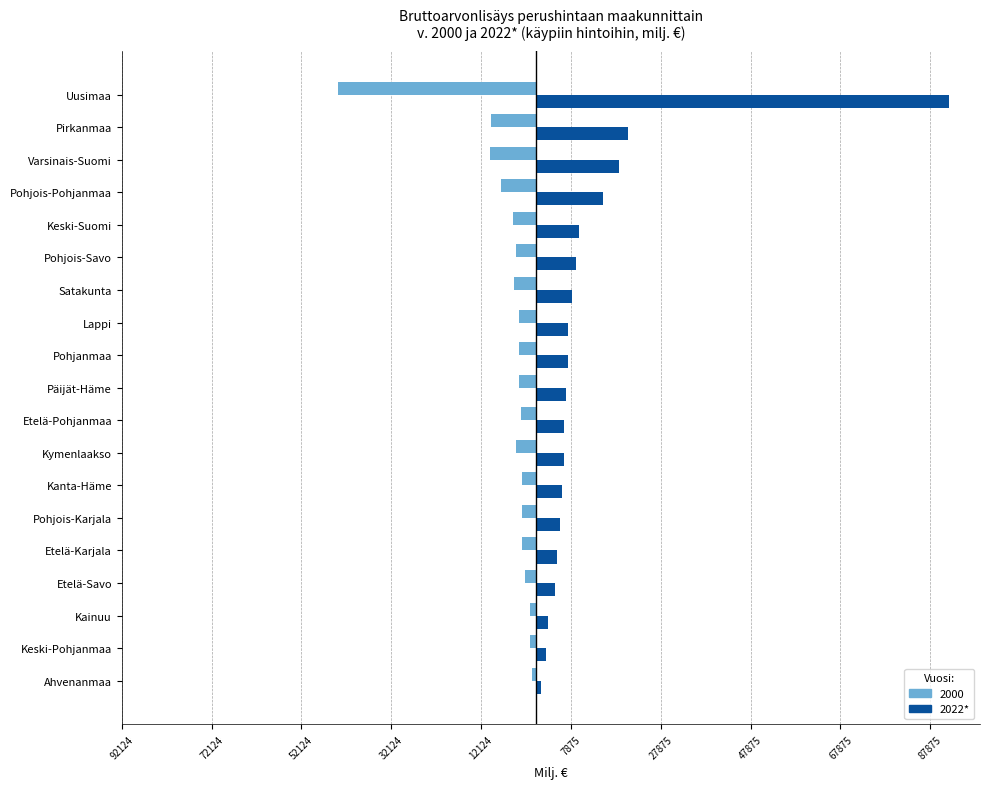

What is the greatest value displayed?

92124.4